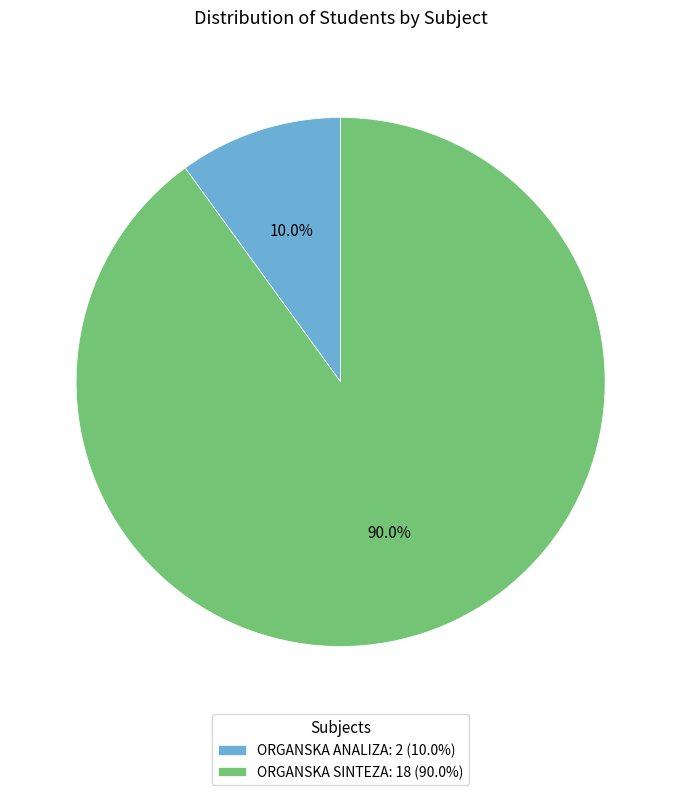

Between ORGANSKA ANALIZA and ORGANSKA SINTEZA, which is larger?

ORGANSKA SINTEZA